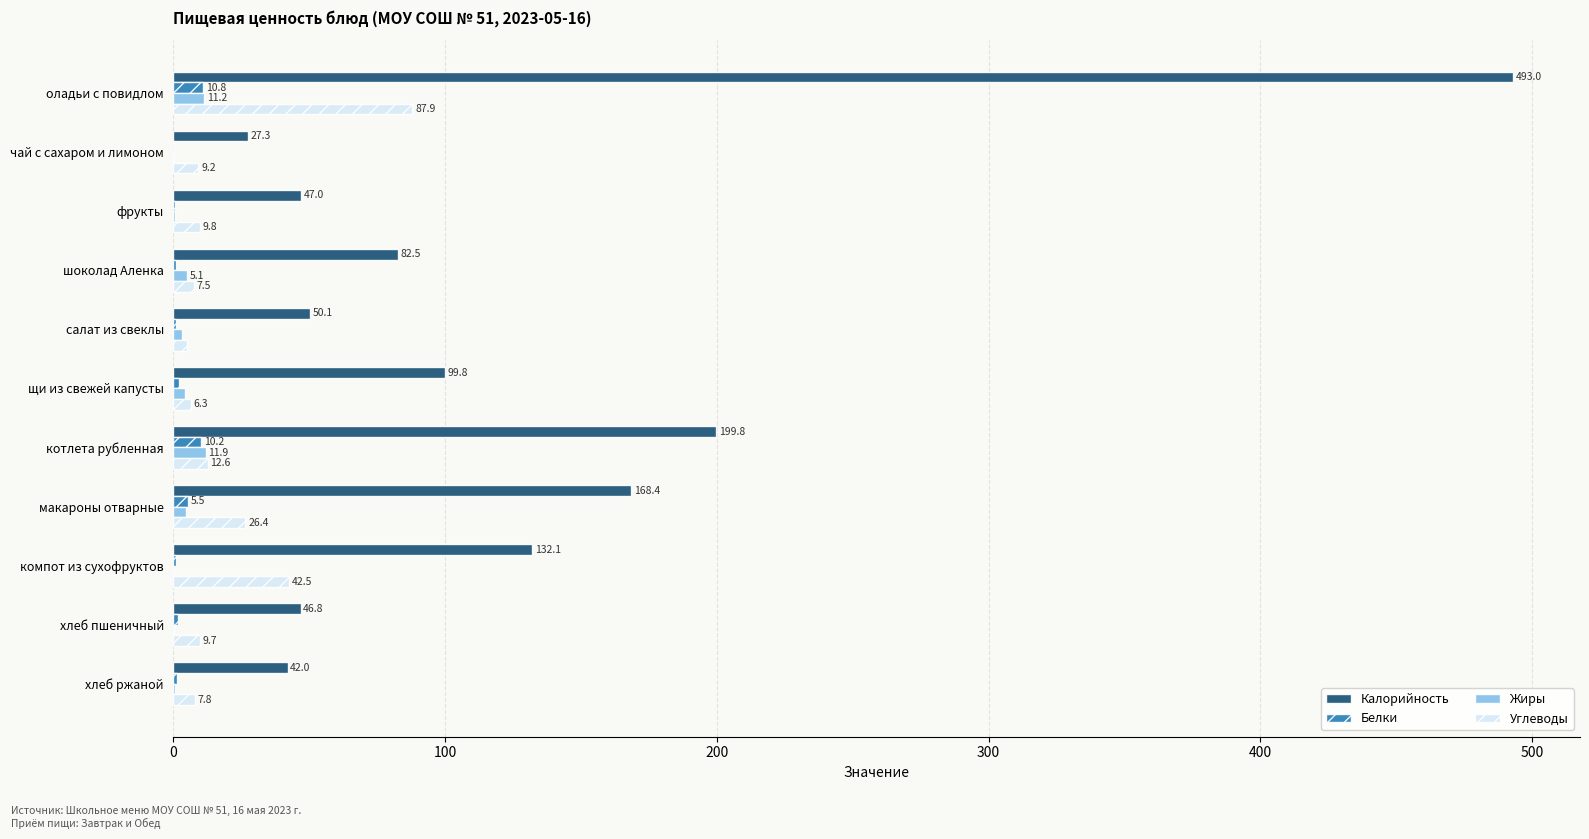

What is the highest value of the Углеводы series?

87.9